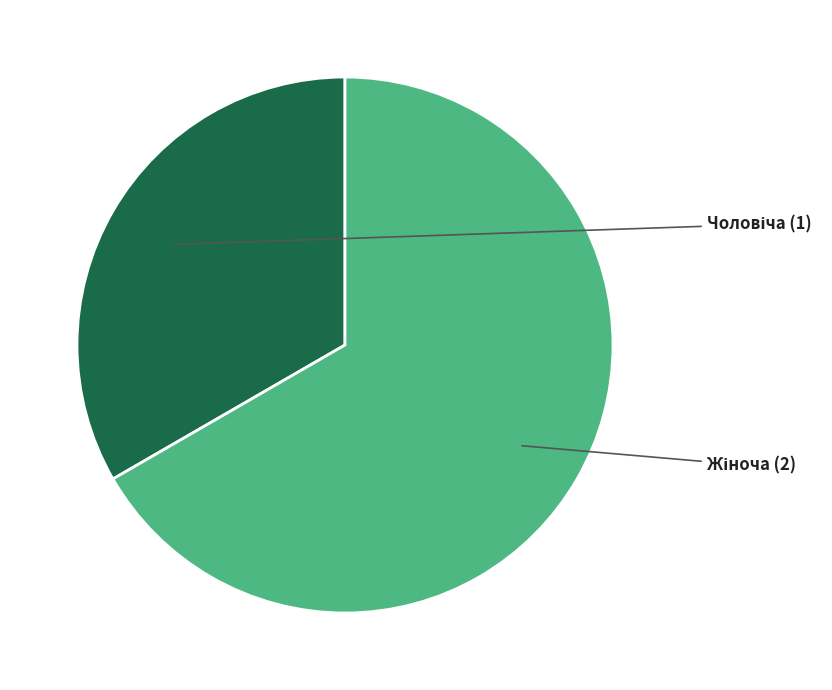

Is there a majority slice in this chart?

Yes